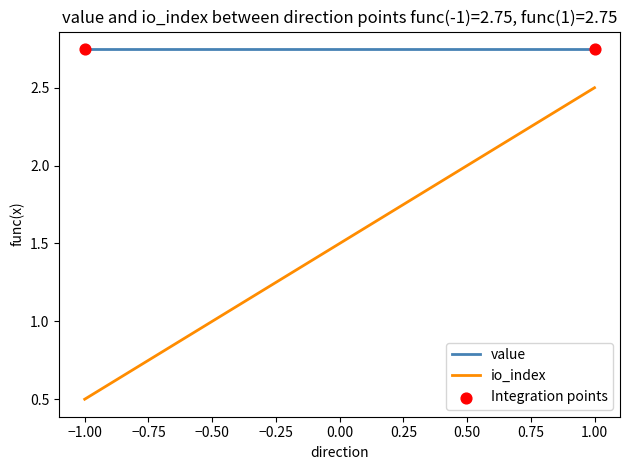

At how many categories does at least one series exceed 2?

2